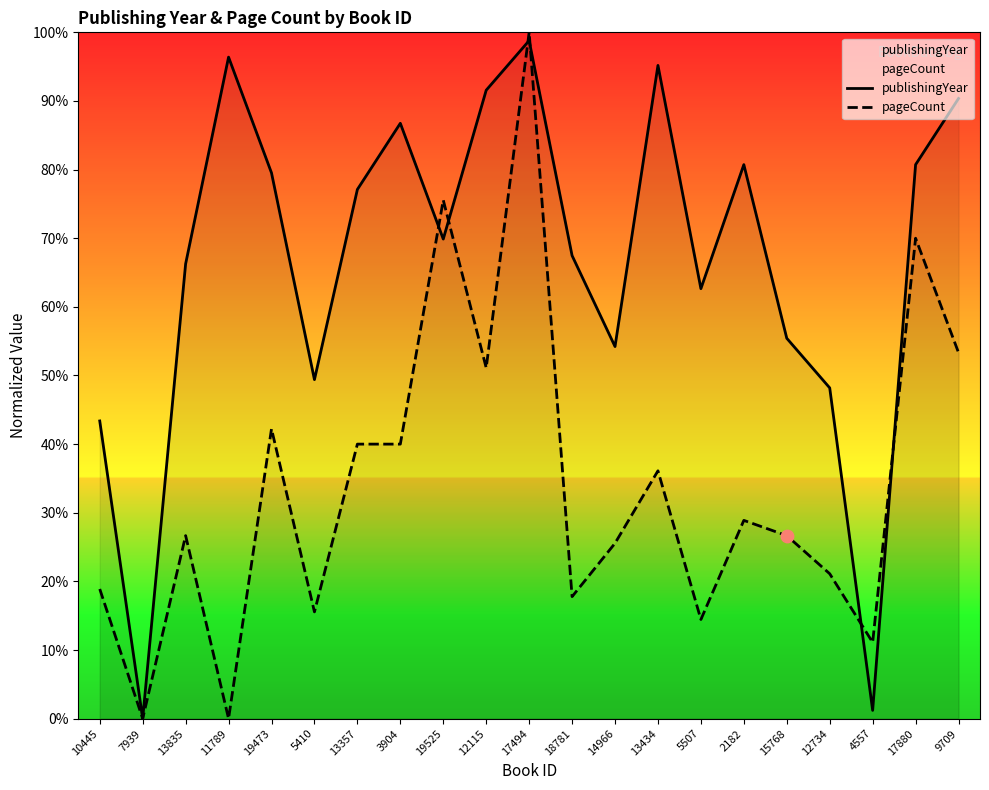

Which series has the largest total across all categories?

publishingYear